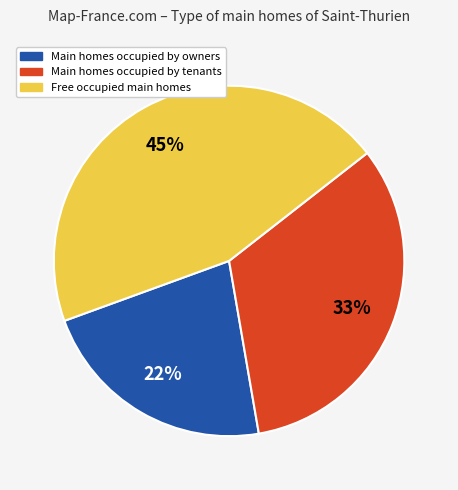

True or false: Main homes occupied by owners accounts for 37% of the total.

False